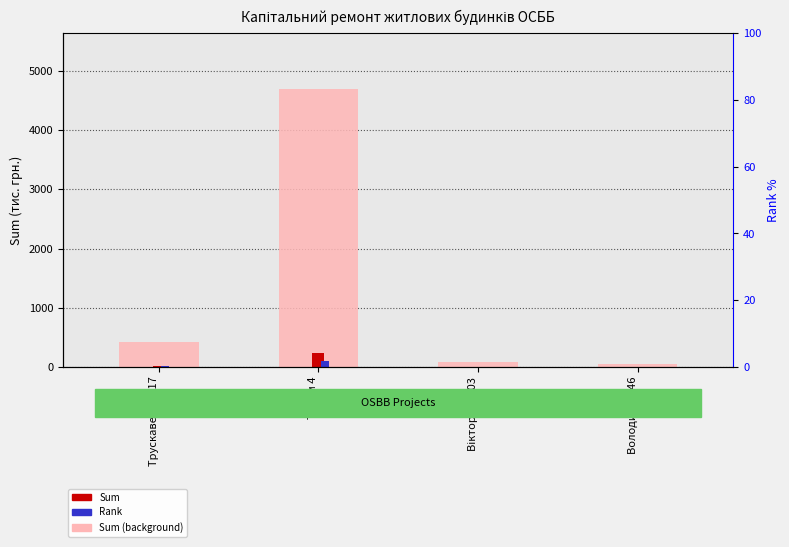

What value does the Sum series have at Терем 4?

234.9